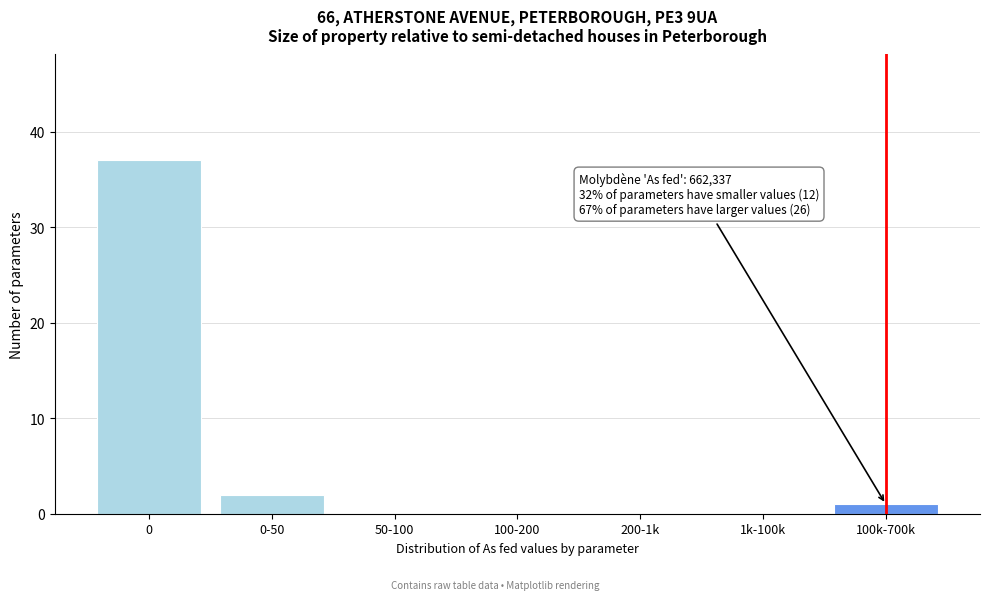

Reading right to left, transcribe all the data shown in this chart.

100k-700k=1	1k-100k=0	200-1k=0	100-200=0	50-100=0	0-50=2	0=37